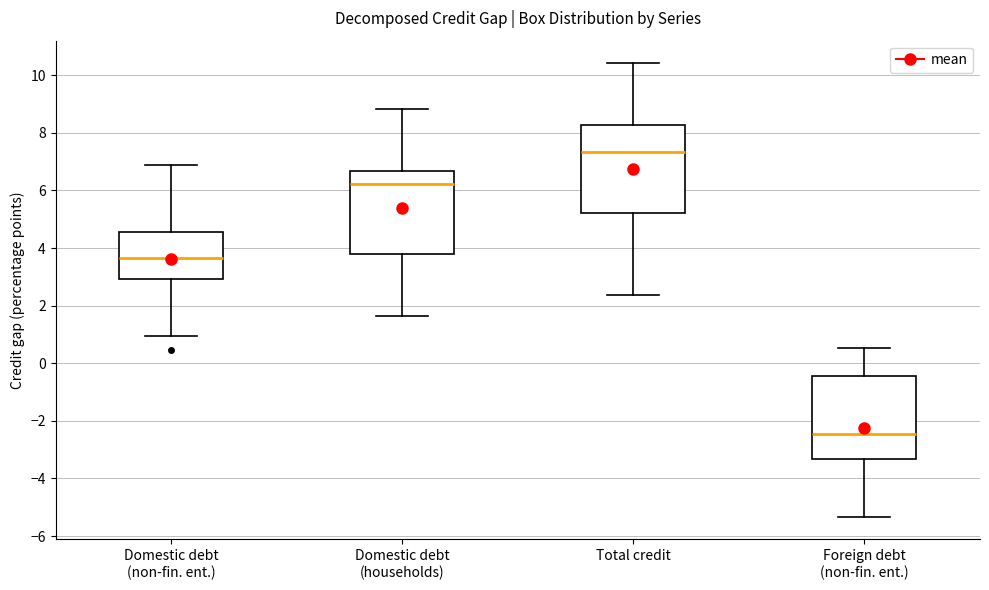

Where is the upper edge of the box for Domestic debt (households) on the y-axis? The values are not printed on the chart, so give them approximately, as read against the axis.

6.6